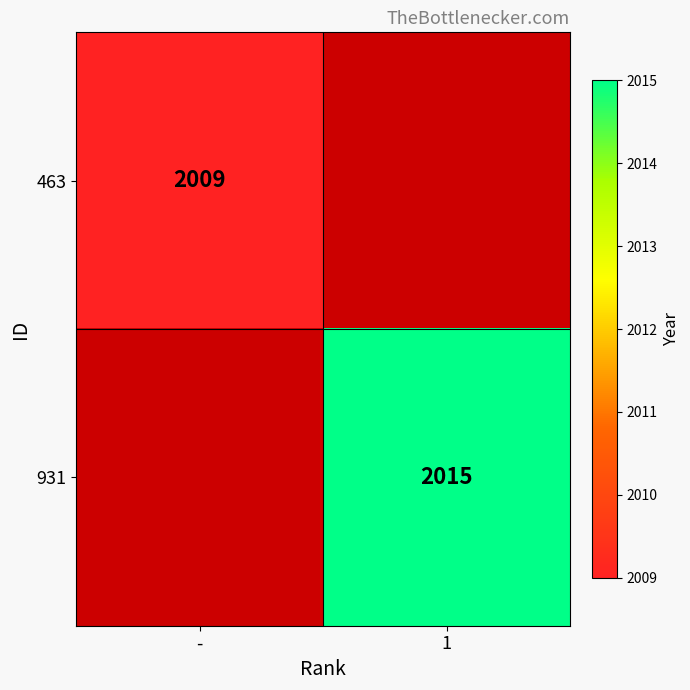

The 463 series shows 2009 at -. True or false?

True